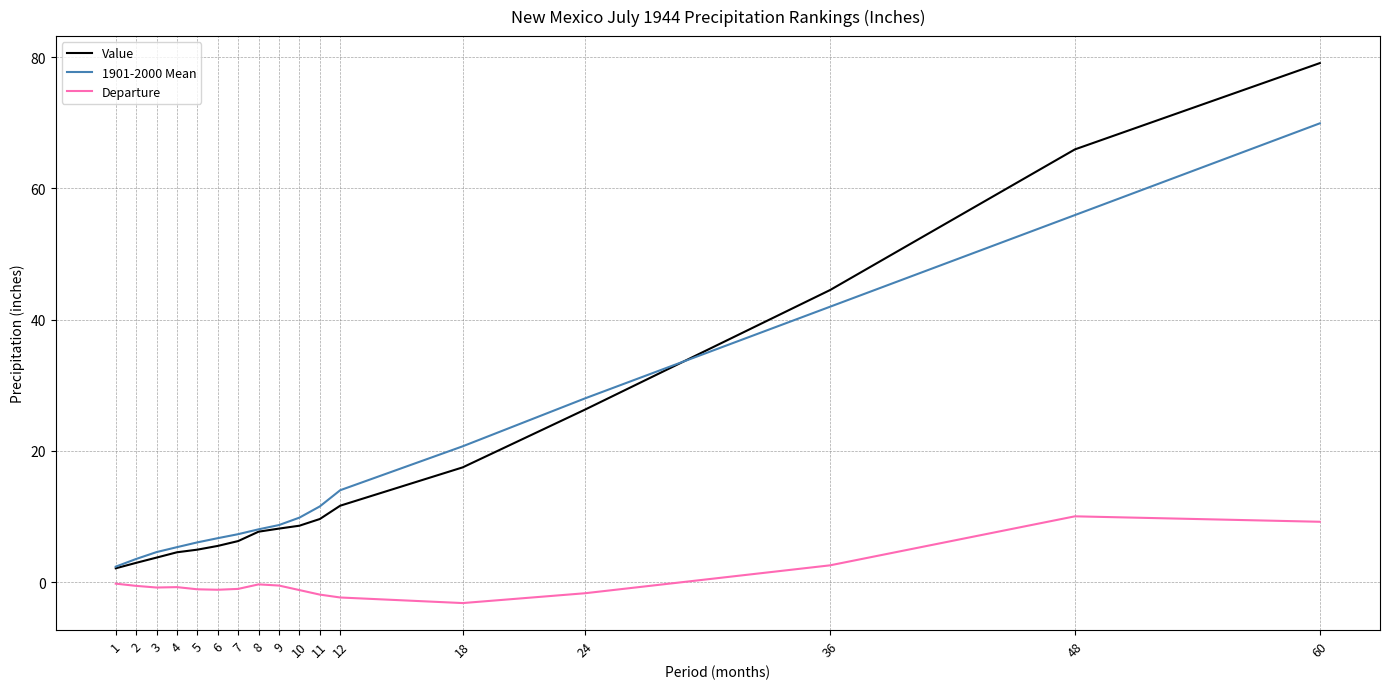

Which series has the widest spread of values?

Value